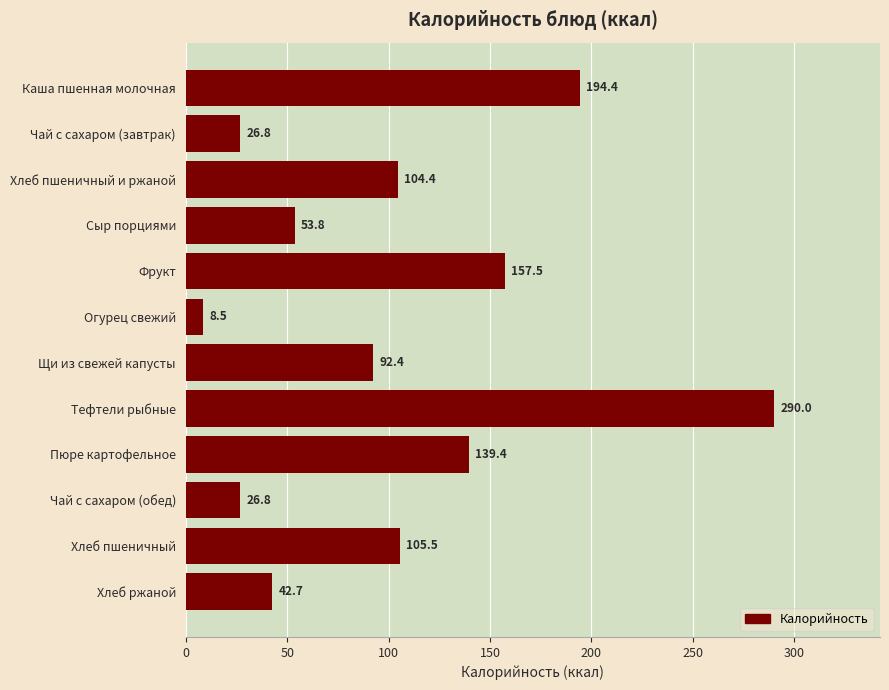

What is the label of the 12th bar from the top?

Хлеб ржаной